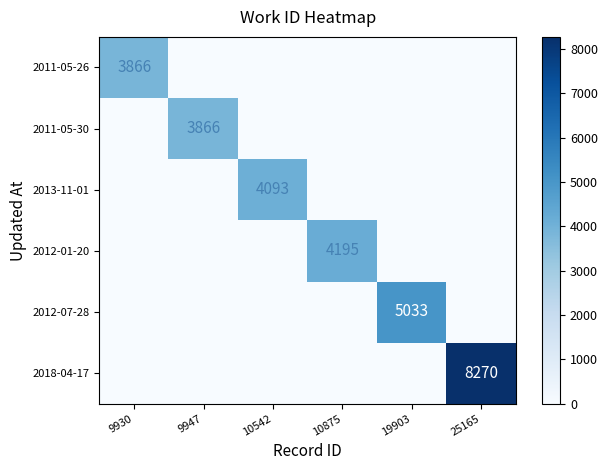

True or false: 2011-05-26 has a value of 3866 at 9930.

True